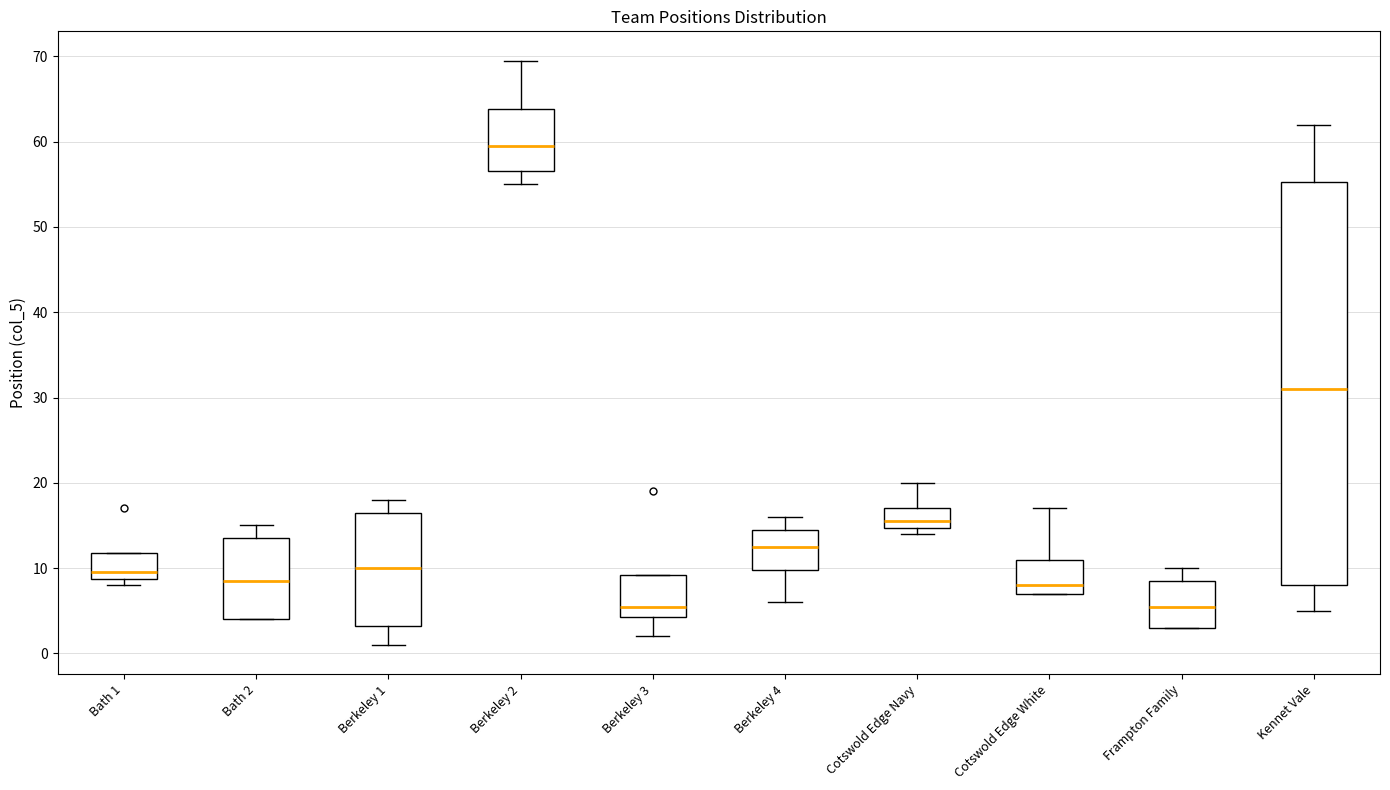

Where is the lower edge of the box for Berkeley 3 on the y-axis? The values are not printed on the chart, so give them approximately, as read against the axis.

4